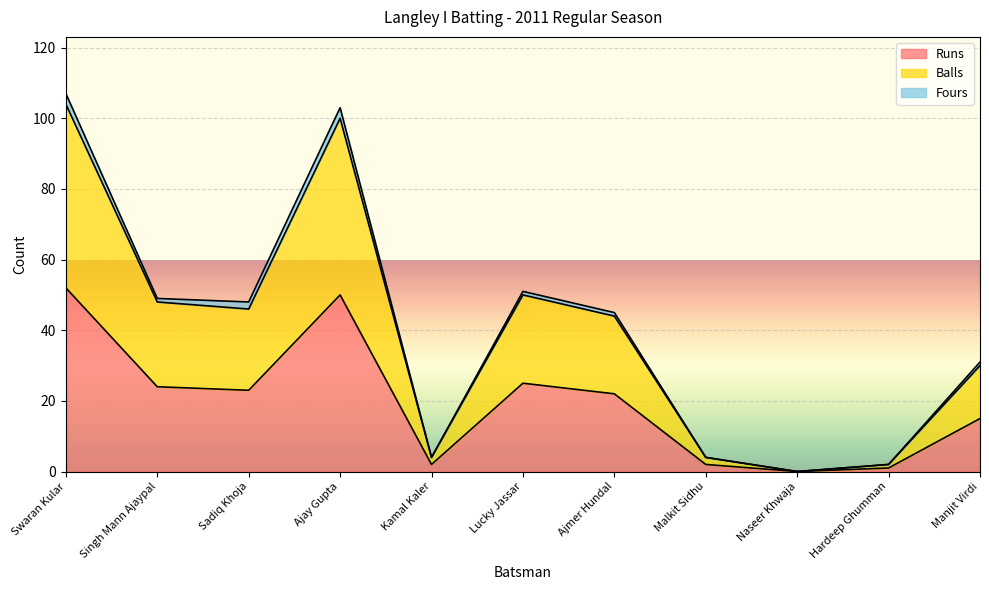

What is the label of the 3rd point from the right?

Naseer Khwaja